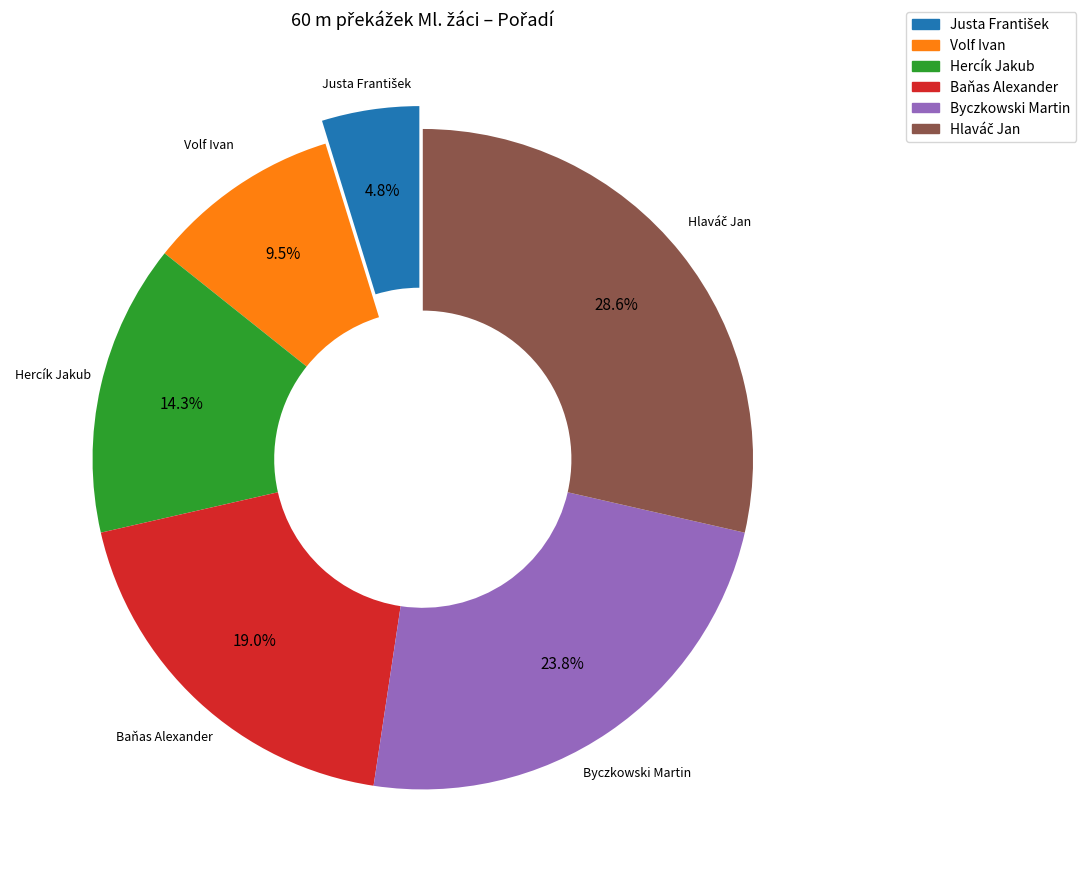

How many segments does this pie chart have?

6